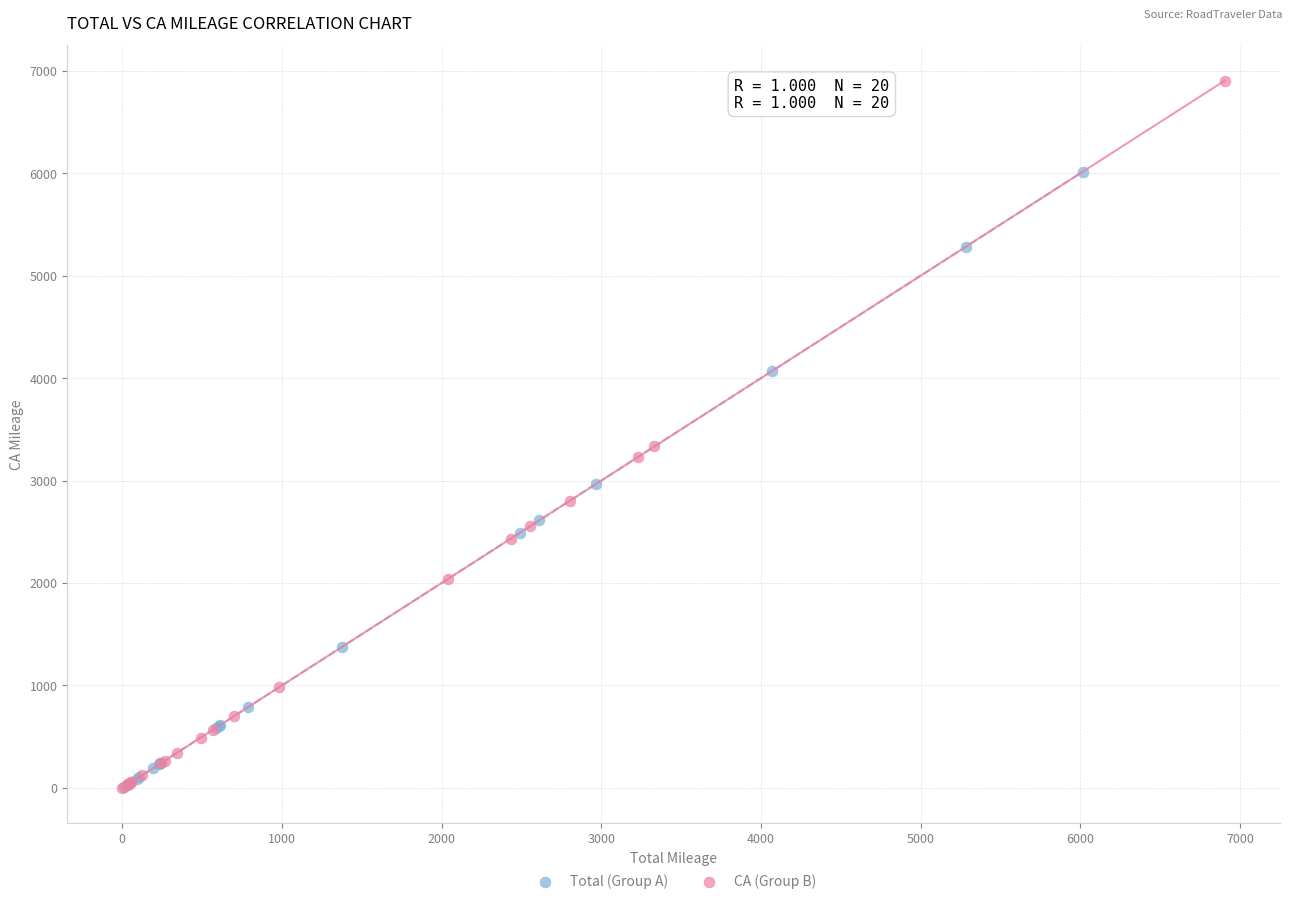

Which series reaches the maximum Y coordinate?

CA (Group B)